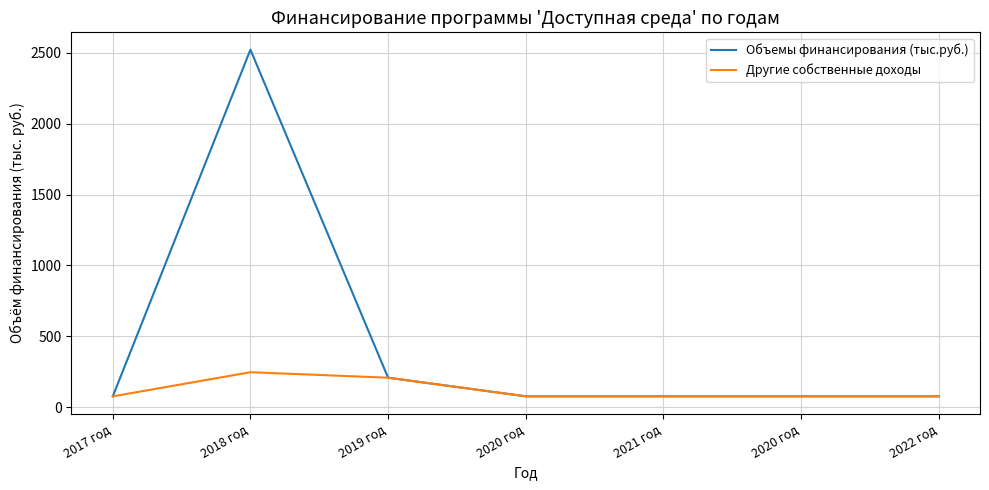

Which series changed the most between 2017 год and 2018 год?

Объемы финансирования (тыс.руб.)